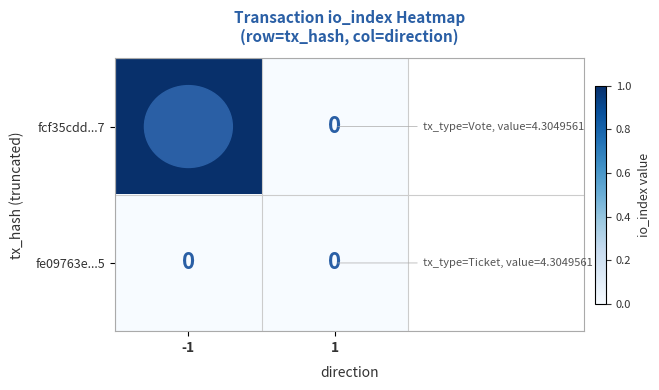

Which series has the largest range (max minus min)?

fcf35cdd...7